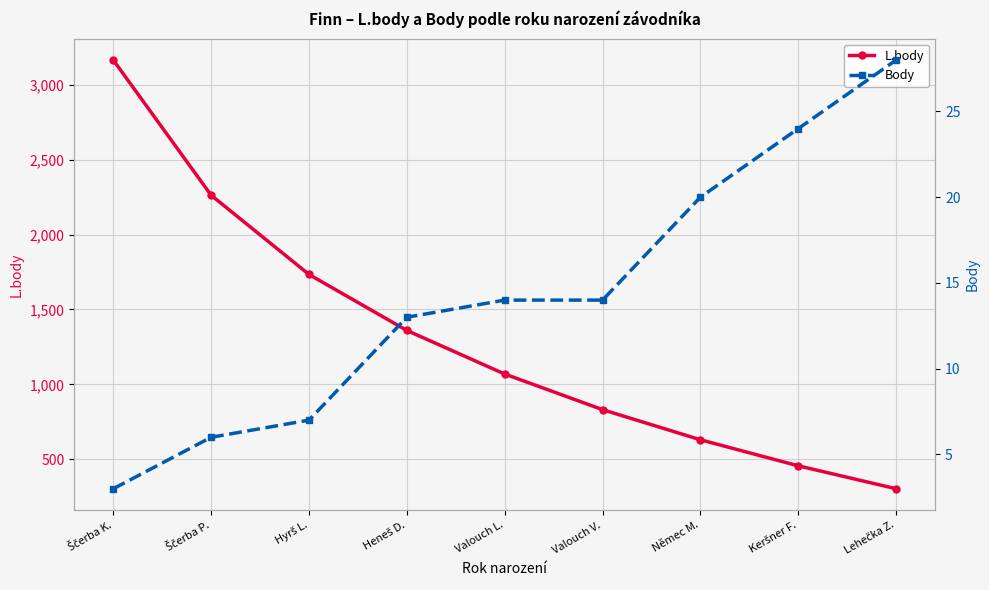

Count the number of data series in this chart.

2